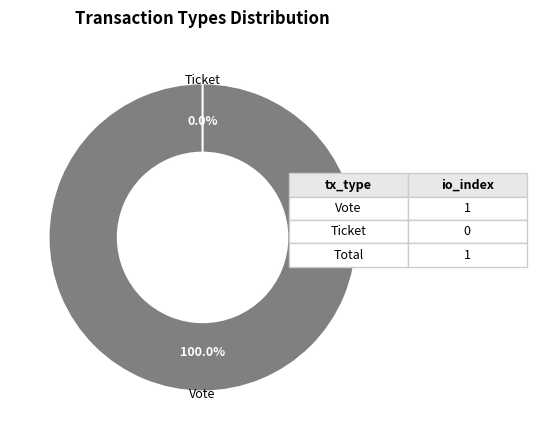

What is the largest slice in the pie chart?

Vote